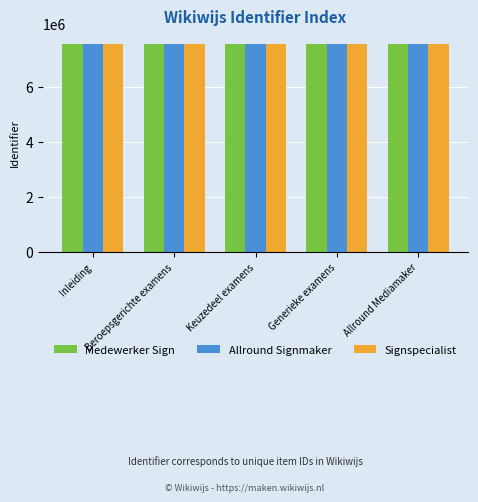

What is the label of the 4th bar from the left?

Generieke examens